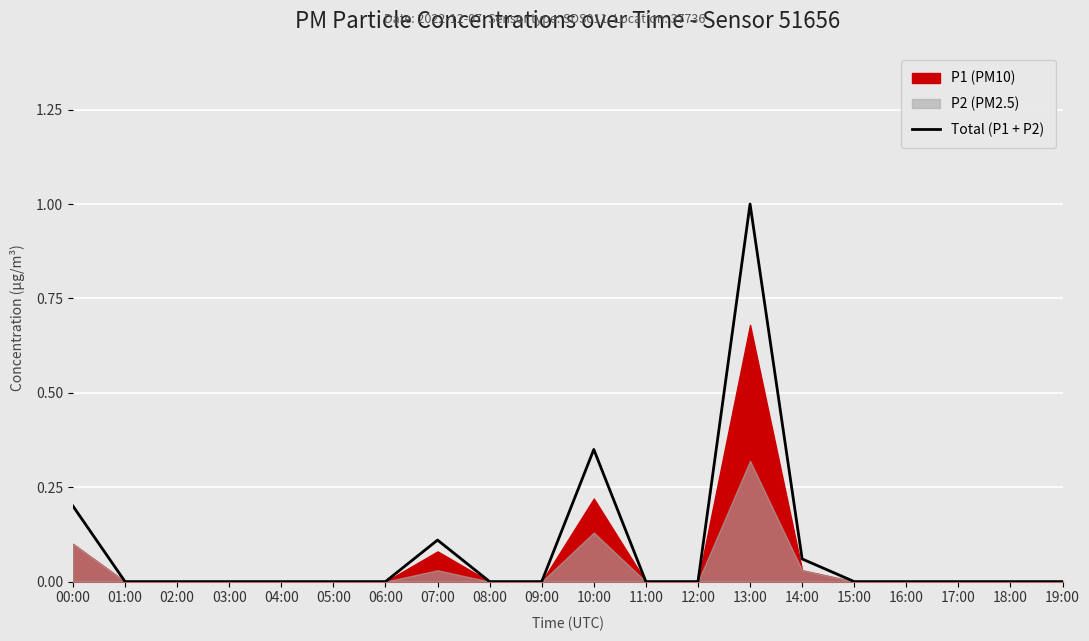

Reading left to right, list all the values displayed in this chart.

0.2	0.0	0.0	0.0	0.0	0.0	0.0	0.1	0.0	0.0	0.3	0.0	0.0	1.0	0.1	0.0	0.0	0.0	0.0	0.0